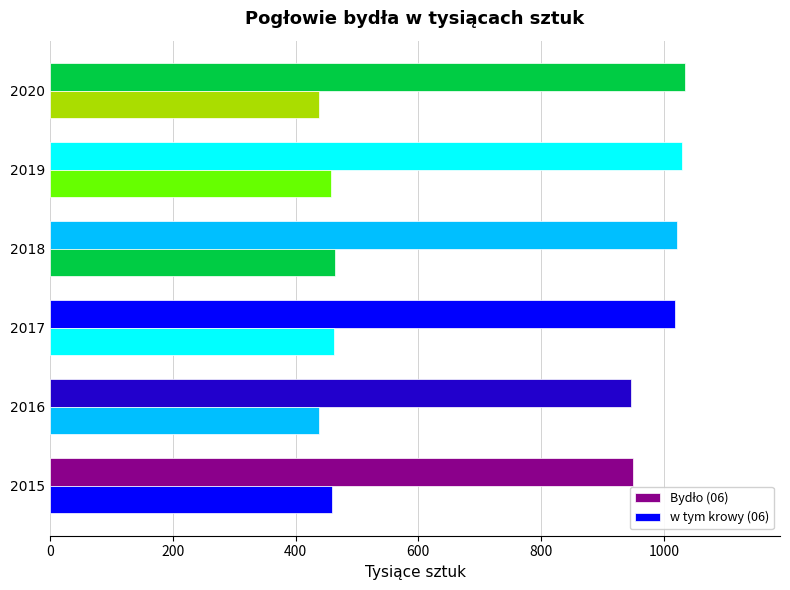

Reading right to left, what are all the values shown in this chart?

Bydło (06): 1034.2	1029.5	1020.9	1018.3	947.0	949.1
w tym krowy (06): 437.9	457.2	464.0	463.3	437.5	458.7